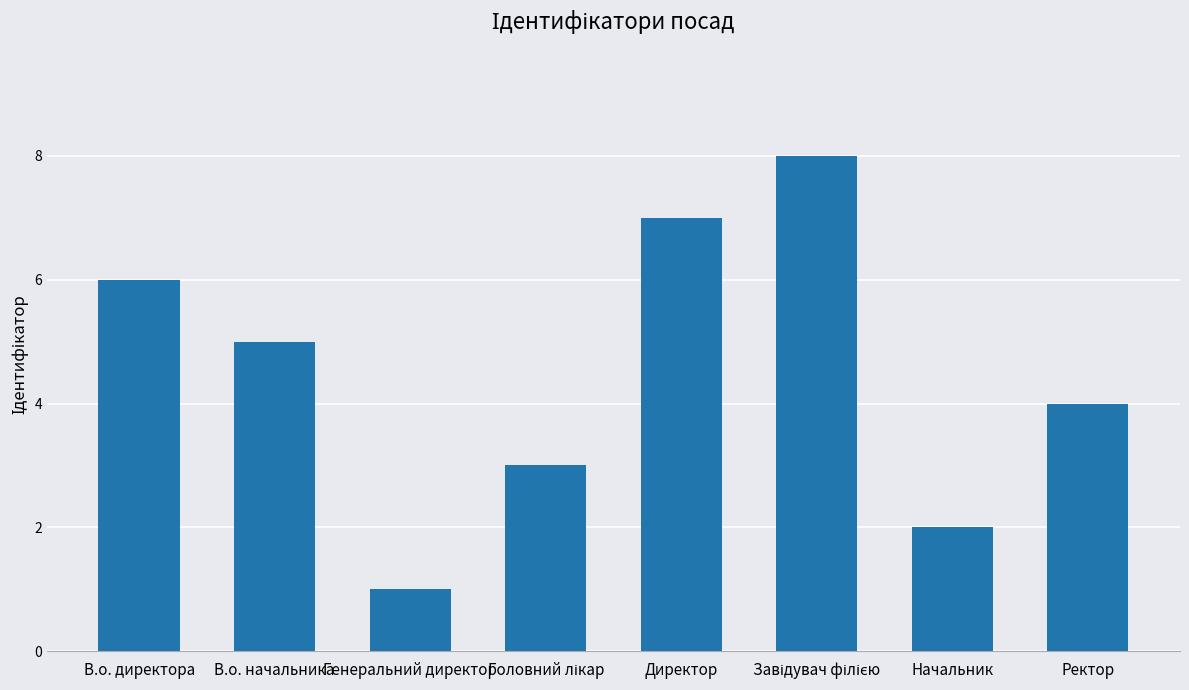

What is the sum of all values?

36